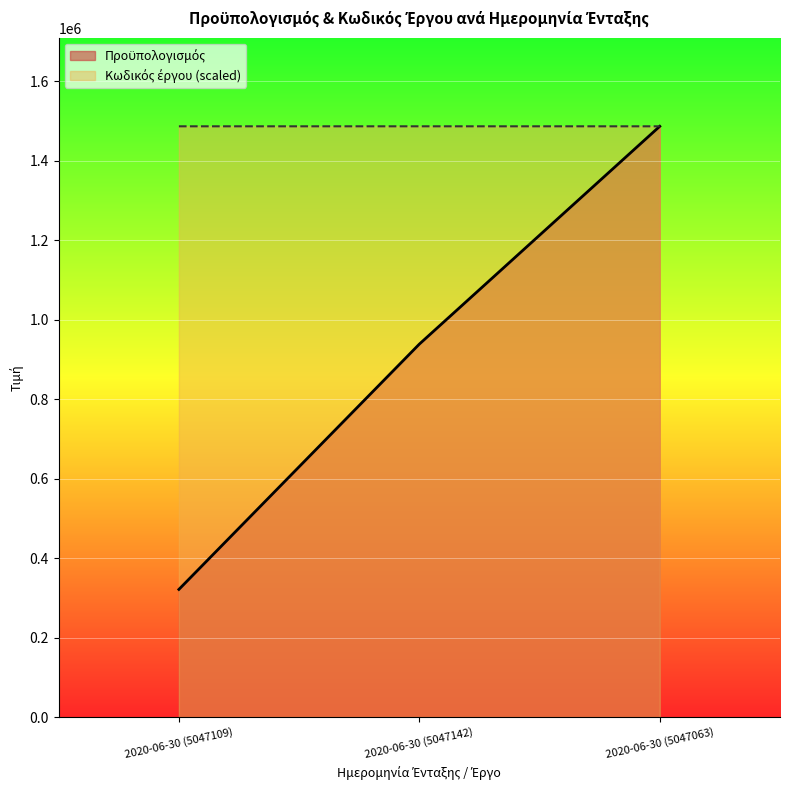

What is the lowest value of the Κωδικός έργου series?

1486576.7